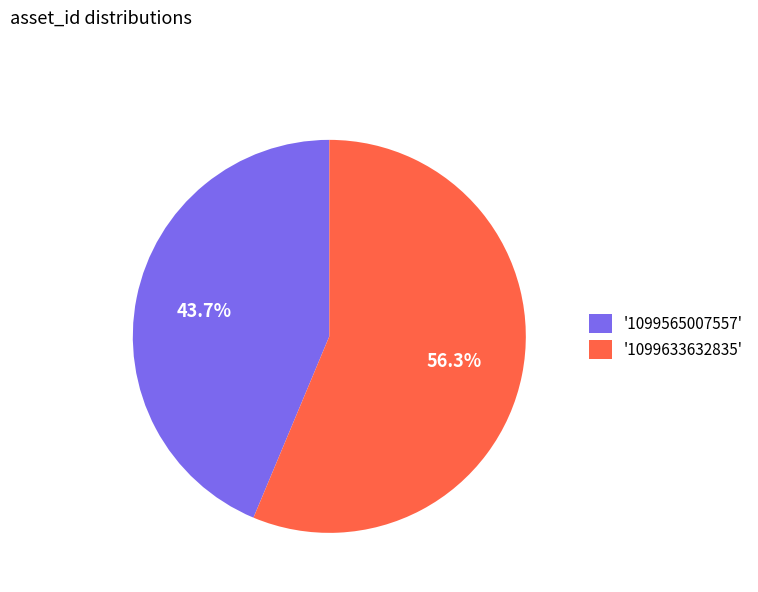

Approximately how many times larger is the value at '1099565007557' compared to '1099633632835'?

0.8